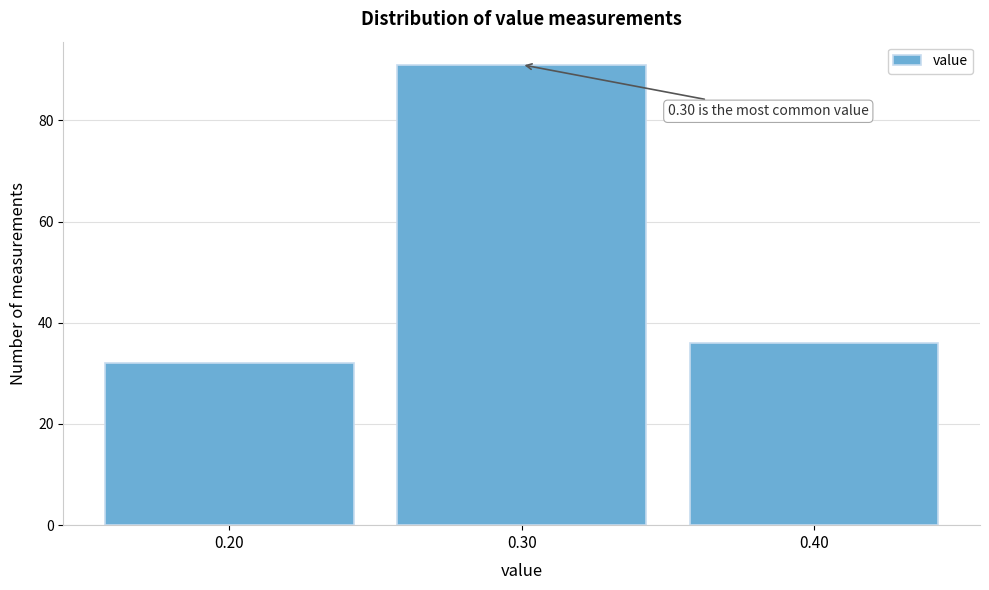

Which range on the x-axis has the tallest bar?

0.25 to 0.35